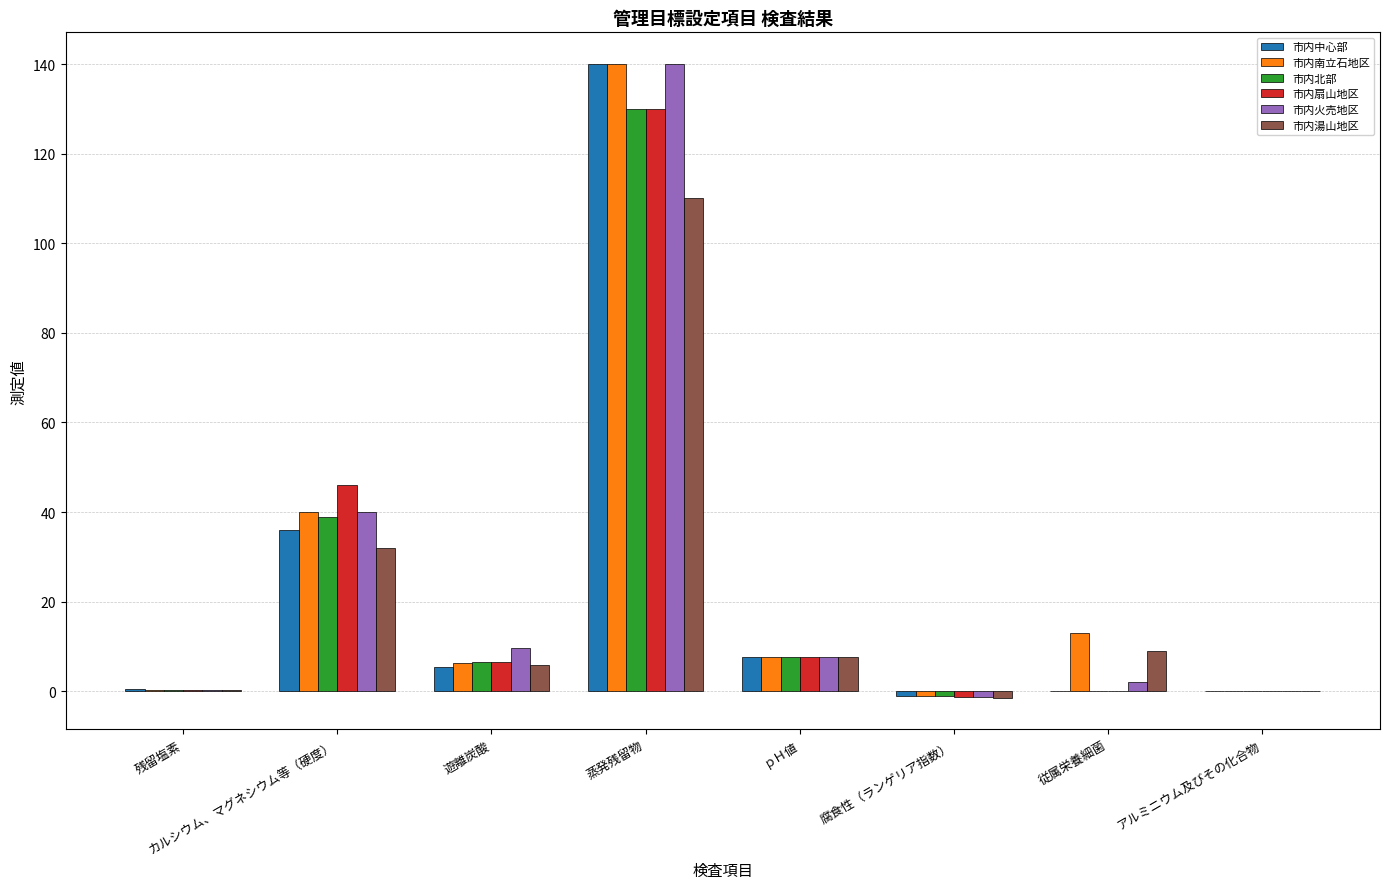

What is the sum of the 市内北部 values at 蒸発残留物 and ｐＨ値?

137.6